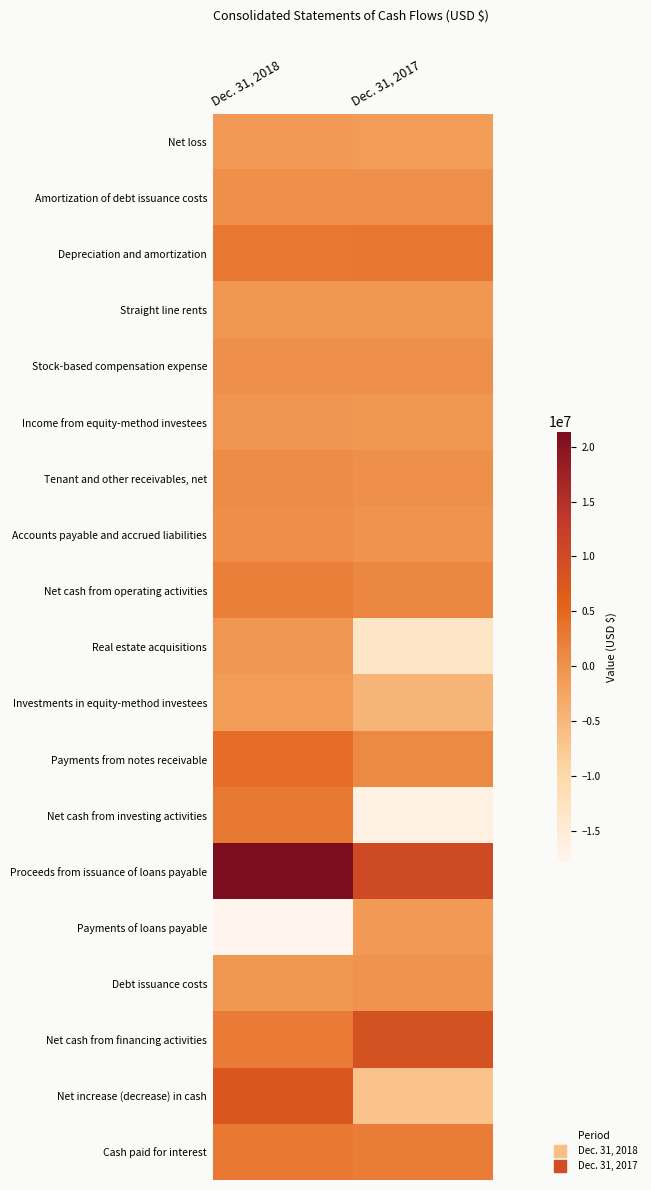

Which series has the largest total across all categories?

Proceeds from issuance of loans payable